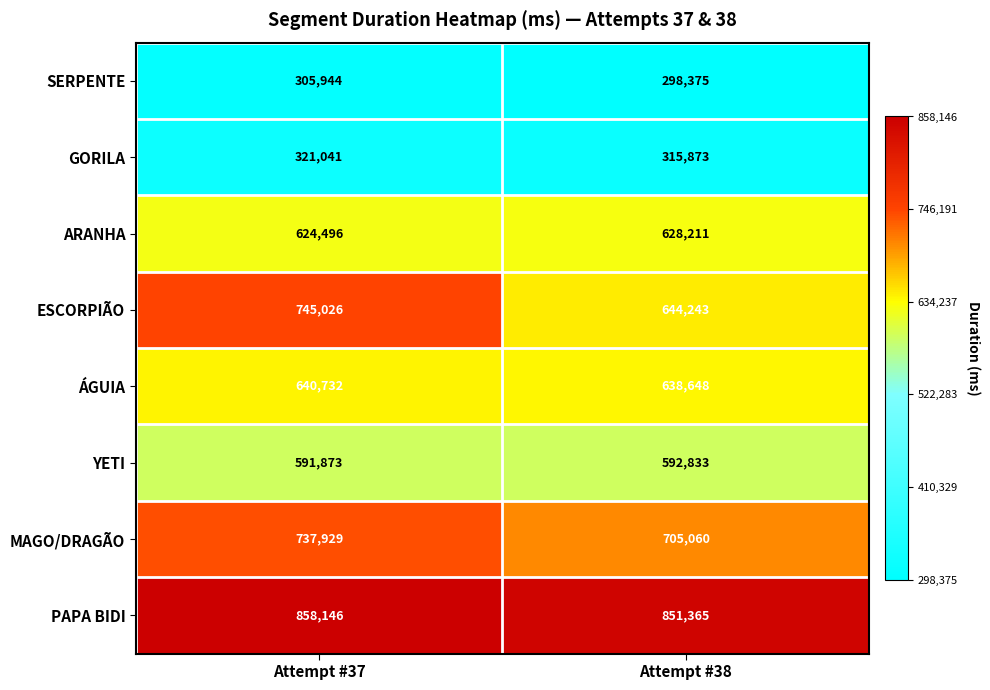

Which label corresponds to the largest value in the chart?

Attempt #37